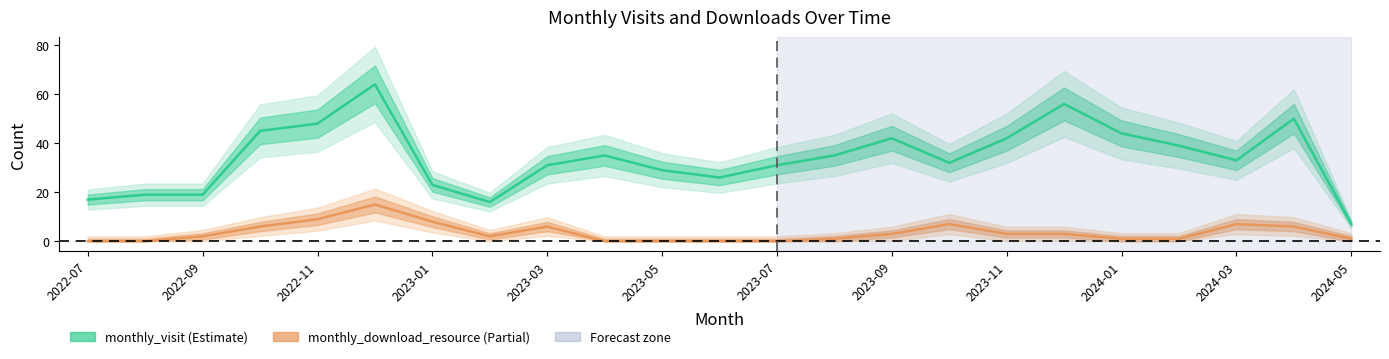

List the series in order of their peak value, lowest first.

monthly_download_resource, monthly_visit